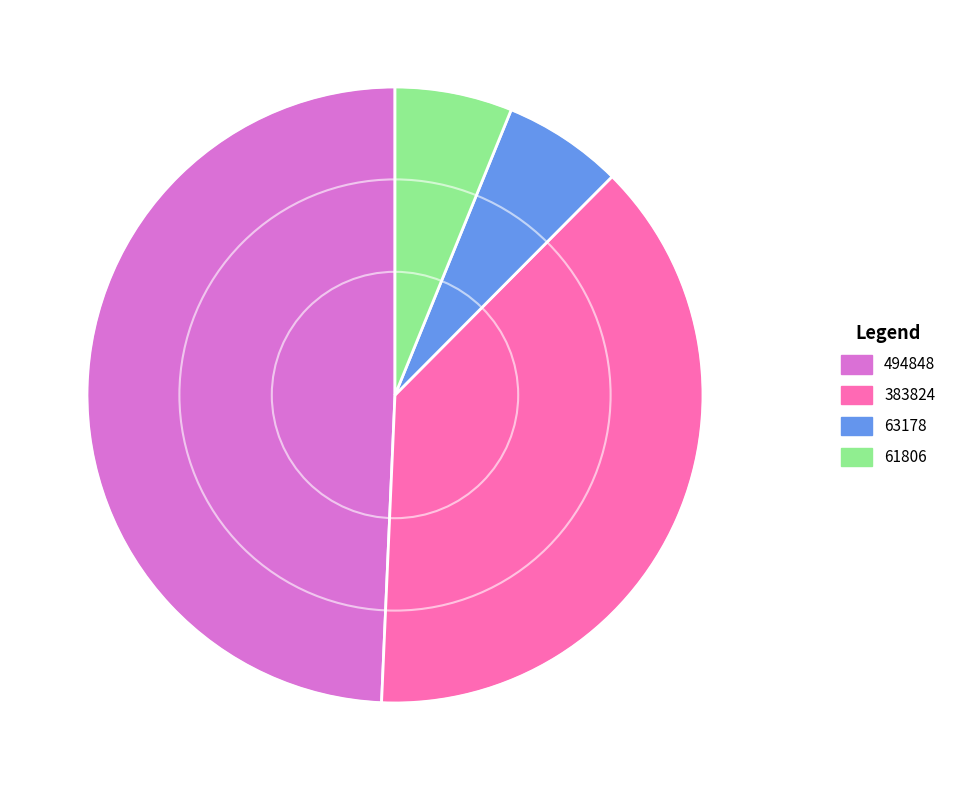

The 494848 slice represents 49% of the pie. True or false?

True